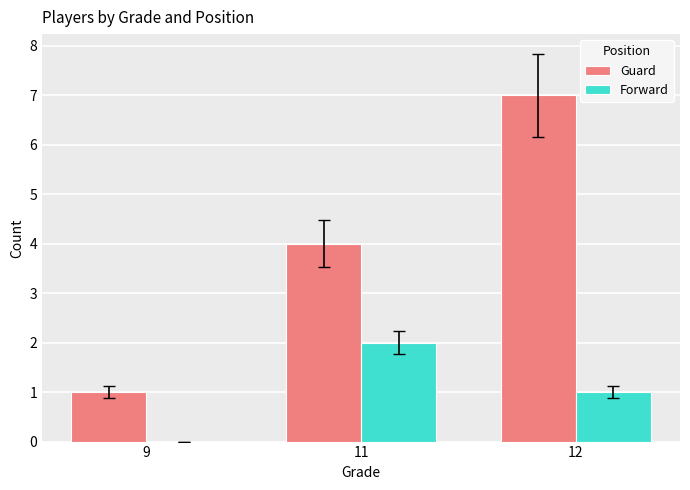

What is the difference between the Forward values at 9 and 12?

1